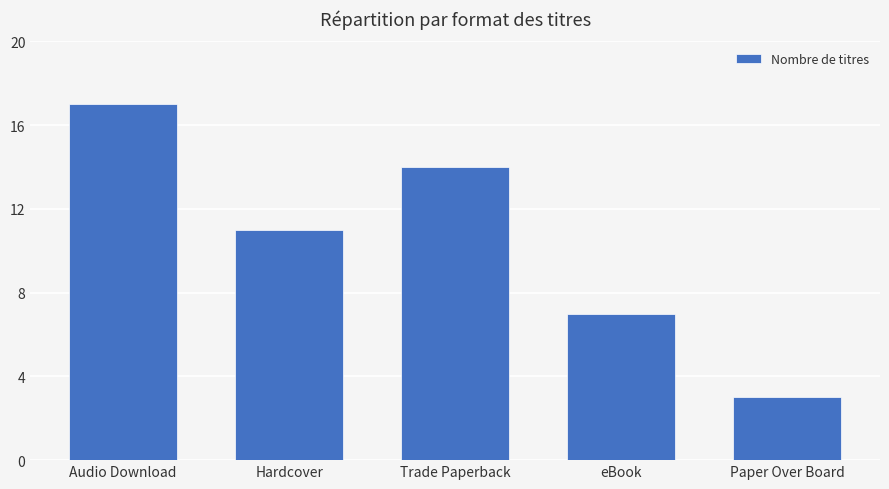

What is the value of the 4th bar from the left?

7